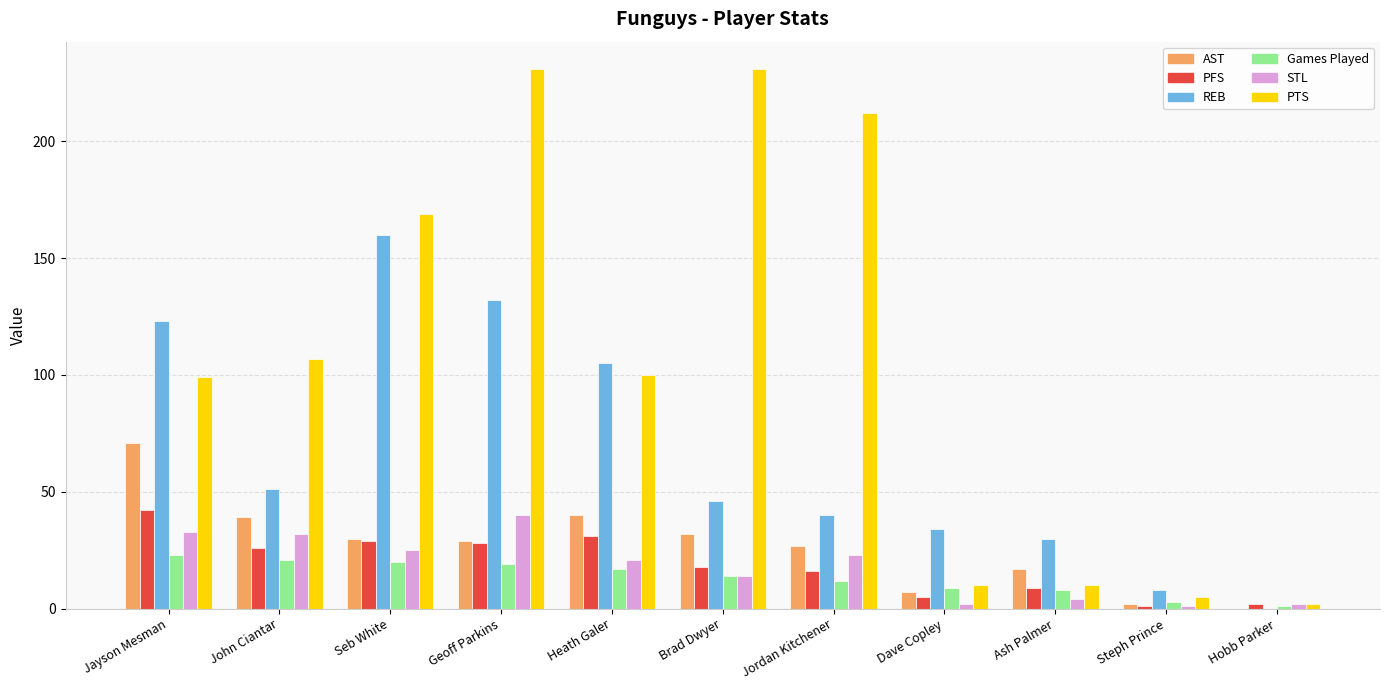

How many series are shown in this chart?

6